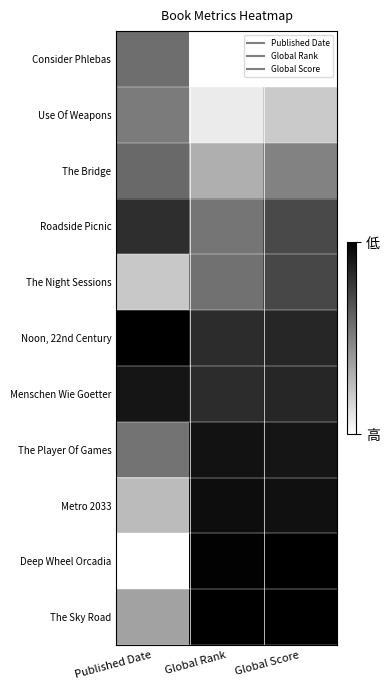

Reading right to left, transcribe all the data shown in this chart.

Consider Phlebas: Global Score=1.0	Global Rank=1.0	Published Date=0.4
Use Of Weapons: Global Score=0.8	Global Rank=0.9	Published Date=0.5
The Bridge: Global Score=0.5	Global Rank=0.7	Published Date=0.4
Roadside Picnic: Global Score=0.3	Global Rank=0.5	Published Date=0.2
The Night Sessions: Global Score=0.3	Global Rank=0.4	Published Date=0.8
Noon, 22nd Century: Global Score=0.2	Global Rank=0.2	Published Date=0.0
Menschen Wie Goetter: Global Score=0.2	Global Rank=0.2	Published Date=0.1
The Player Of Games: Global Score=0.1	Global Rank=0.1	Published Date=0.5
Metro 2033: Global Score=0.1	Global Rank=0.1	Published Date=0.7
Deep Wheel Orcadia: Global Score=0.0	Global Rank=0.0	Published Date=1.0
The Sky Road: Global Score=0.0	Global Rank=0.0	Published Date=0.6